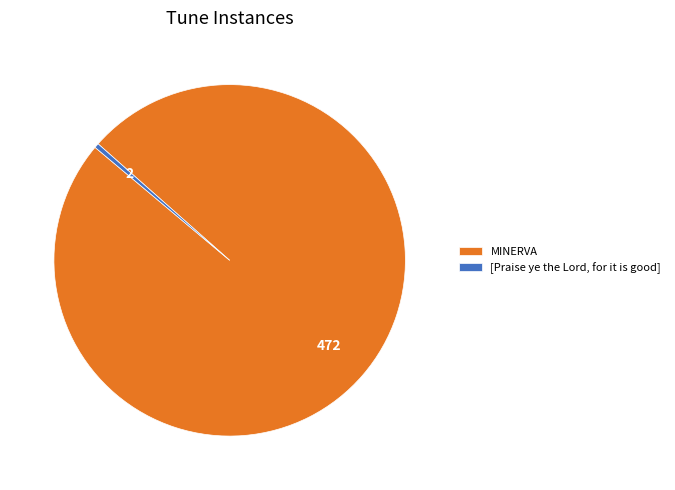

Combined, do [Praise ye the Lord, for it is good] and MINERVA account for over 50%?

Yes